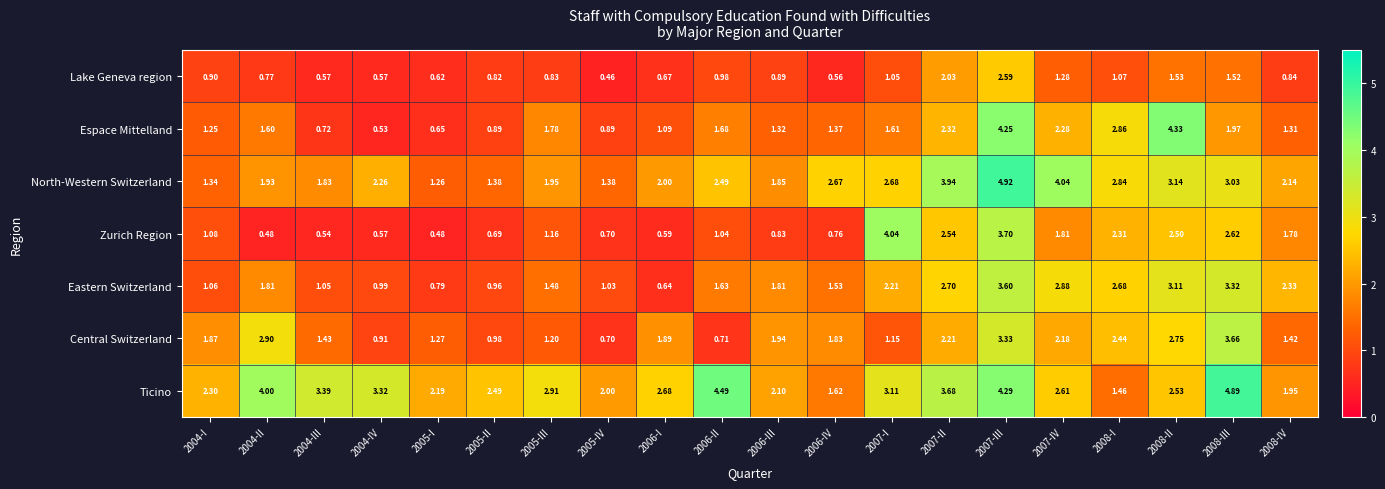

Between 2005-I and 2007-IV, which series saw the biggest shift?

North-Western Switzerland